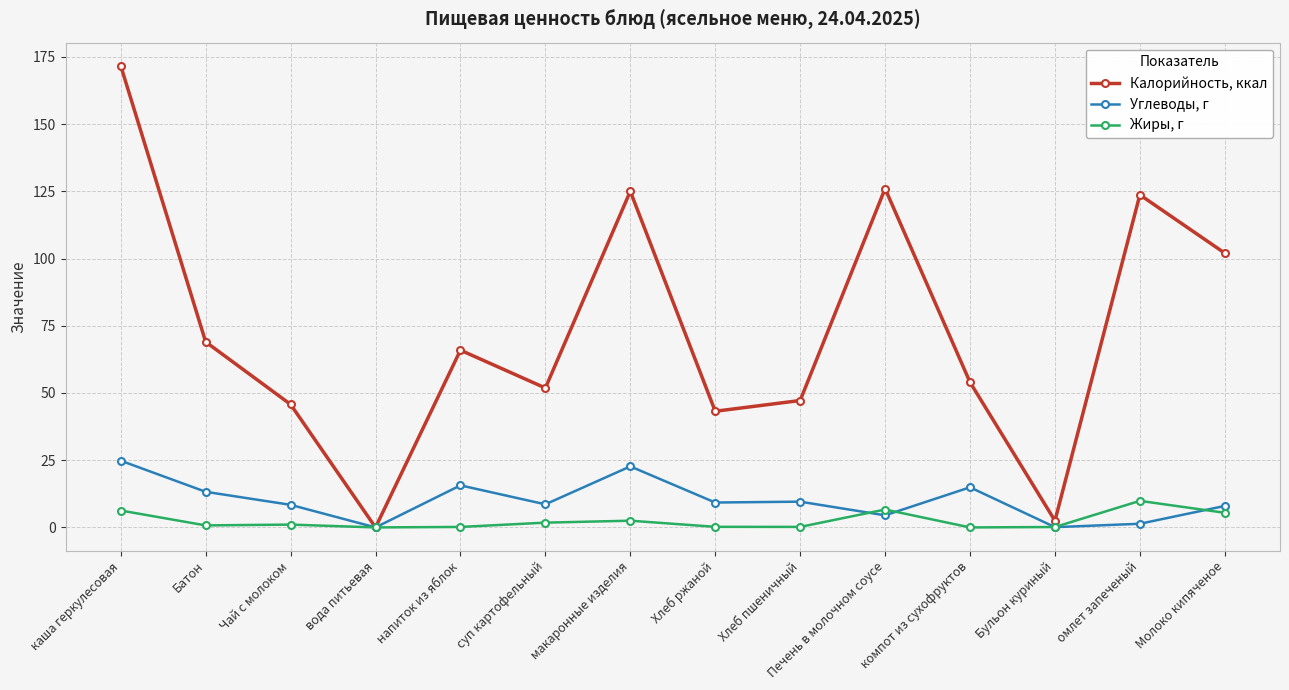

What is the approximate value of Углеводы, г at Чай с молоком?

8.4